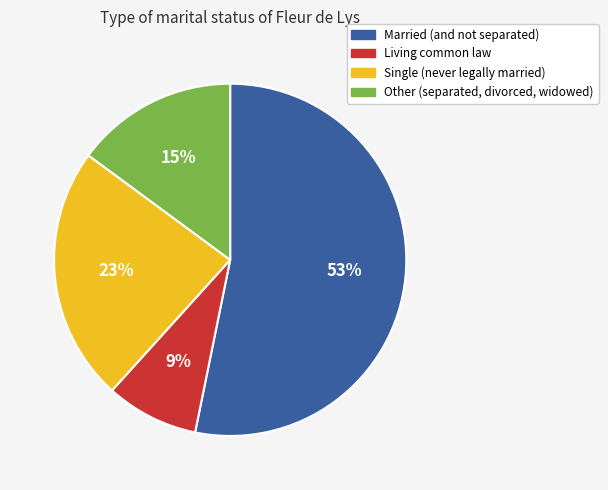

Which category has the smallest portion of the pie?

Living common law